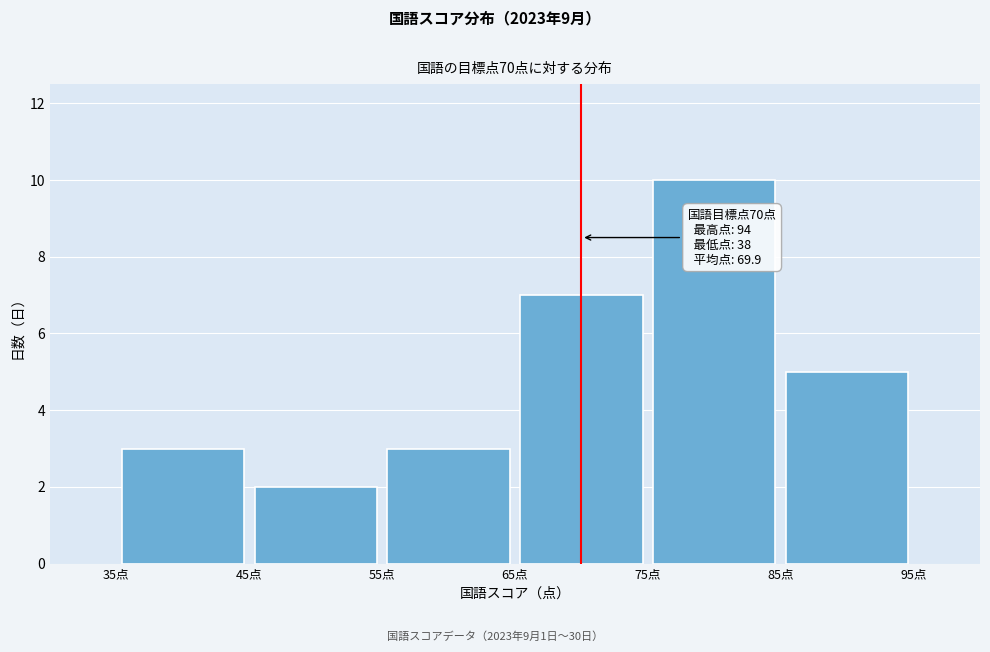

Over which range of the x-axis is the bar tallest?

75 to 85